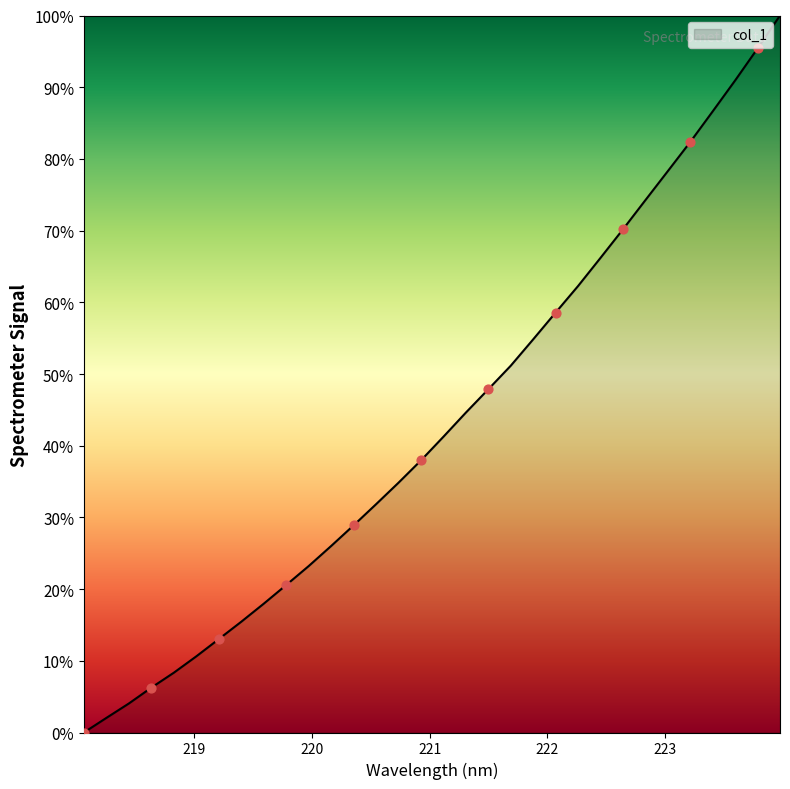

What is the greatest value displayed?

100.0